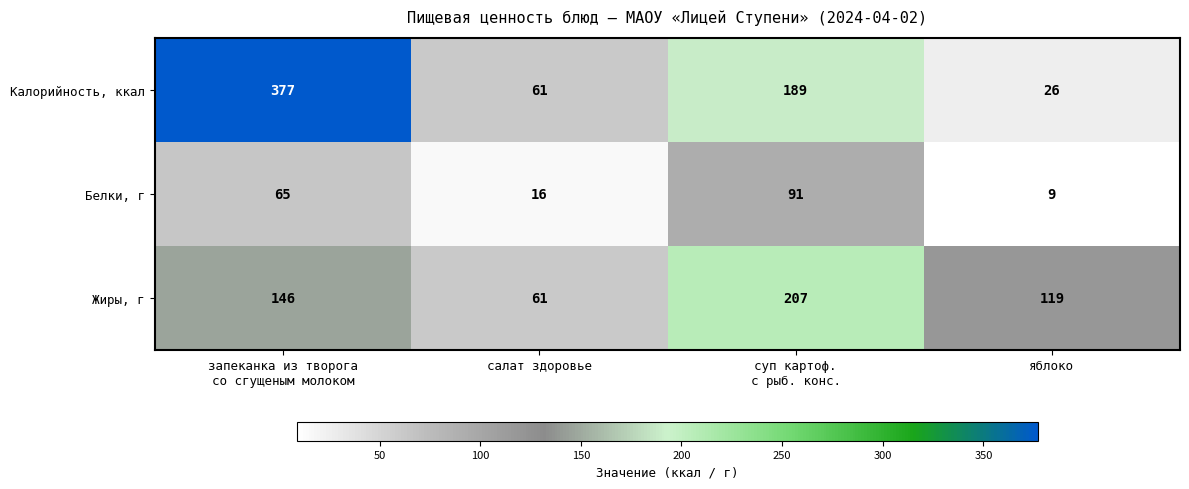

The value of Калорийность, ккал at салат здоровье is 61. True or false?

True